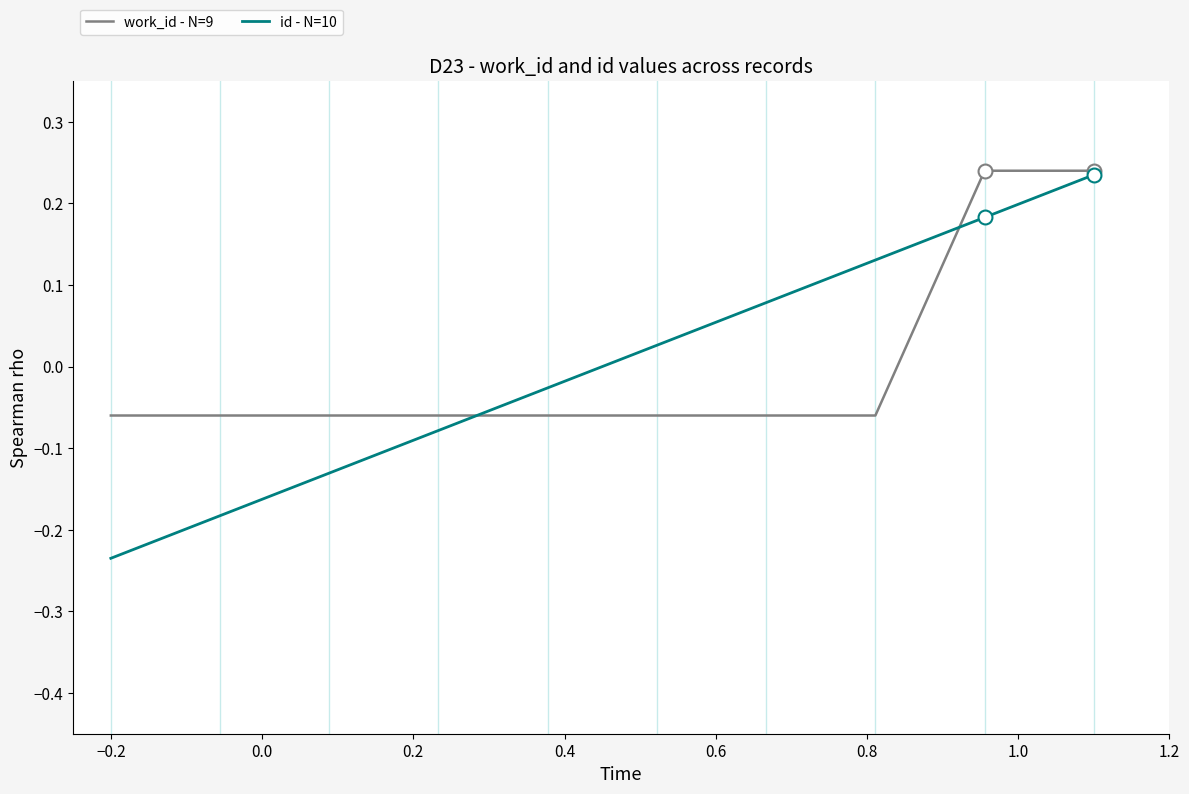

What are all the series names shown in the legend?

work_id - N=9, id - N=10